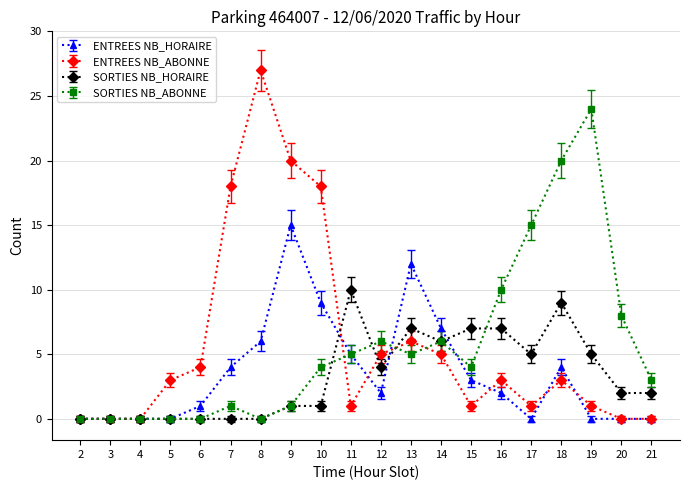

Rank the series by their maximum value, from highest to lowest.

ENTREES NB_ABONNE, SORTIES NB_ABONNE, ENTREES NB_HORAIRE, SORTIES NB_HORAIRE